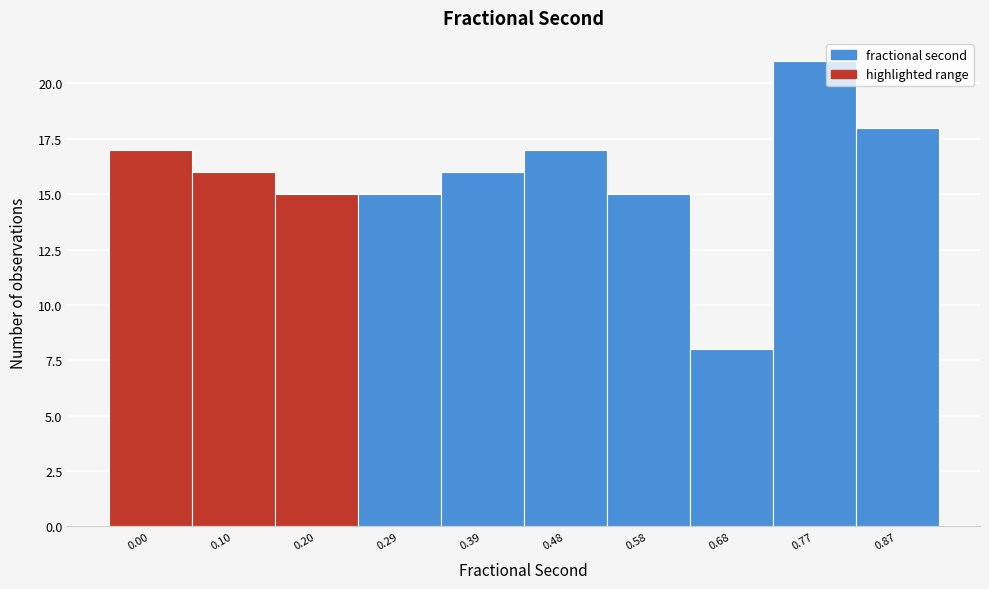

Reading right to left, what are all the values shown in this chart?

18	21	8	15	17	16	15	15	16	17